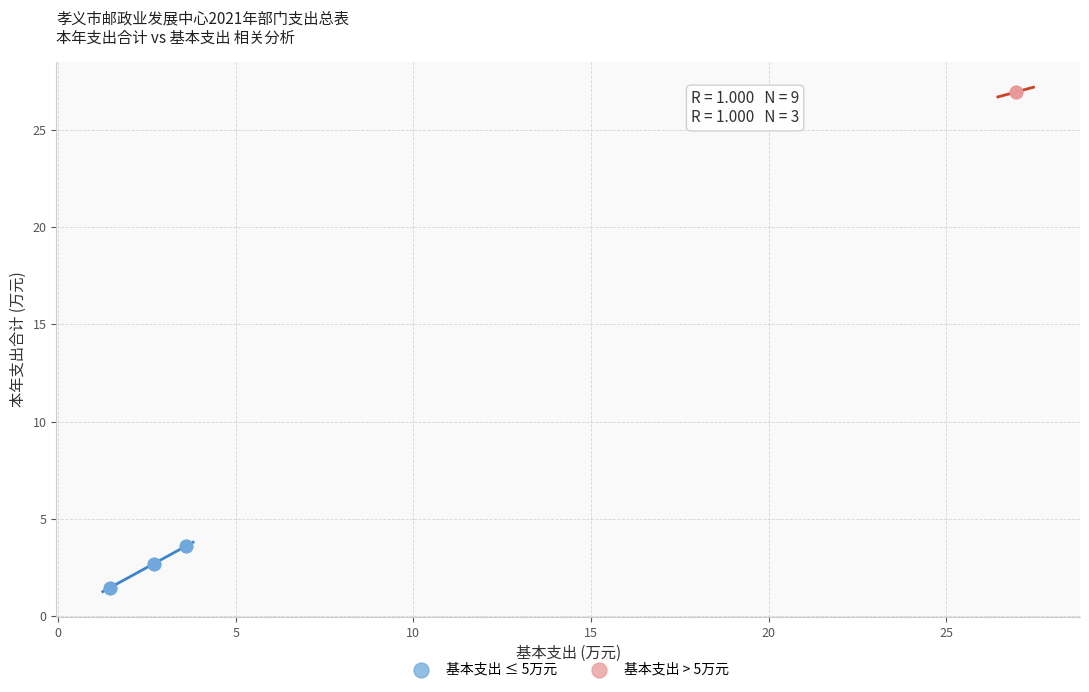

Which series contains the highest Y value?

基本支出 > 5万元